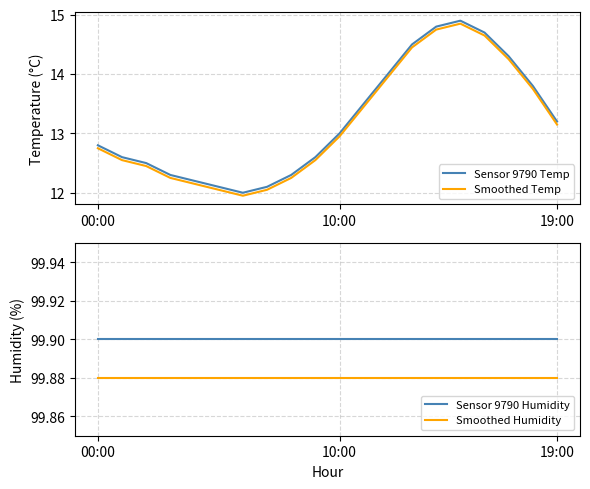

Is the value of Smoothed Humidity at 6 greater than the value of Sensor 9790 Humidity at 17?

No